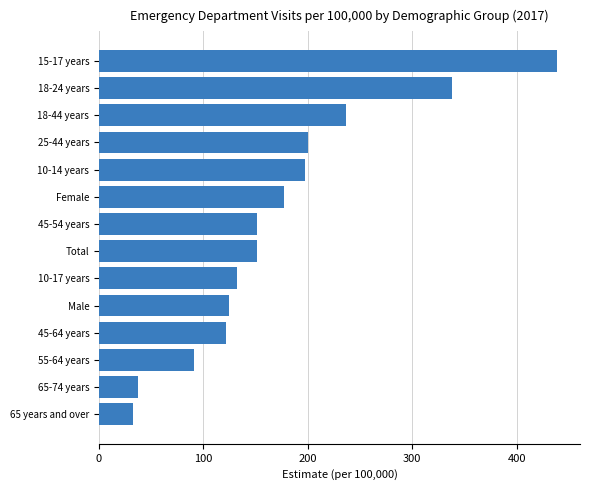

Does the chart contain any negative values?

No